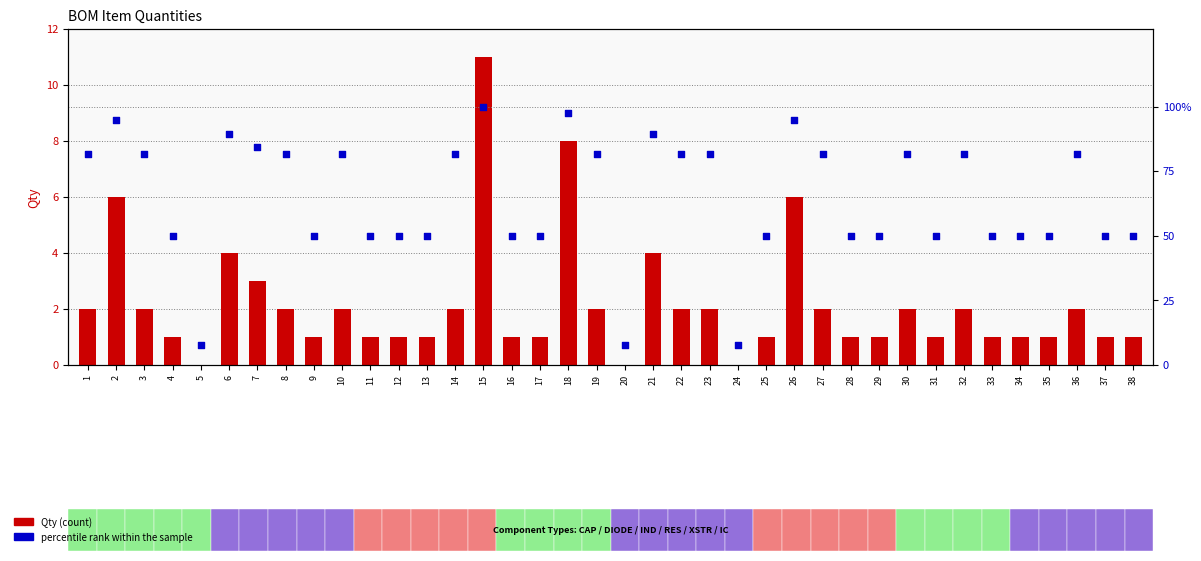

Which series reaches the minimum Y coordinate?

Qty (count)